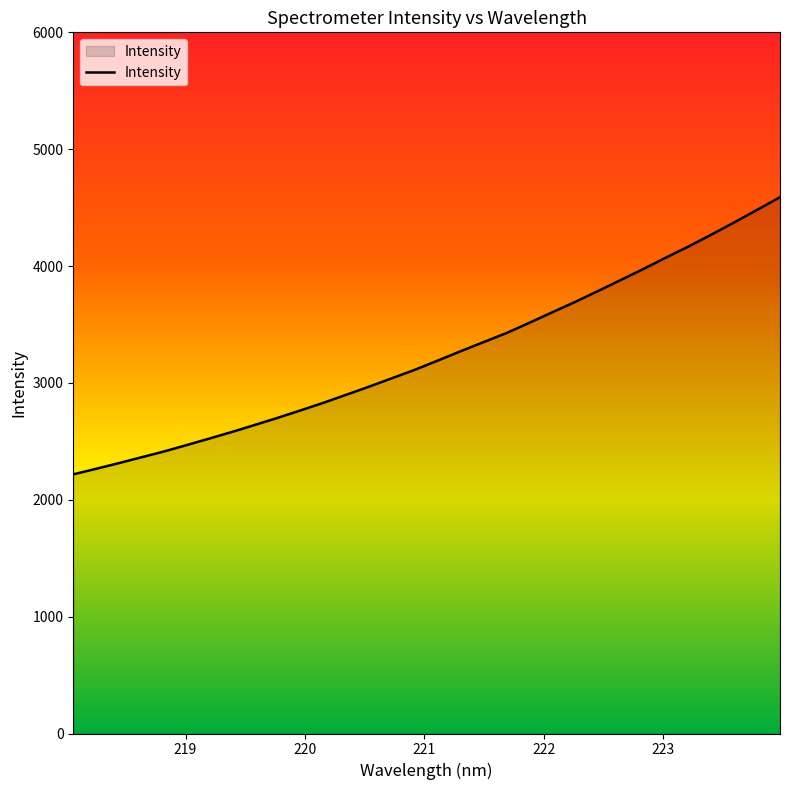

What is the smallest value displayed?

2217.7